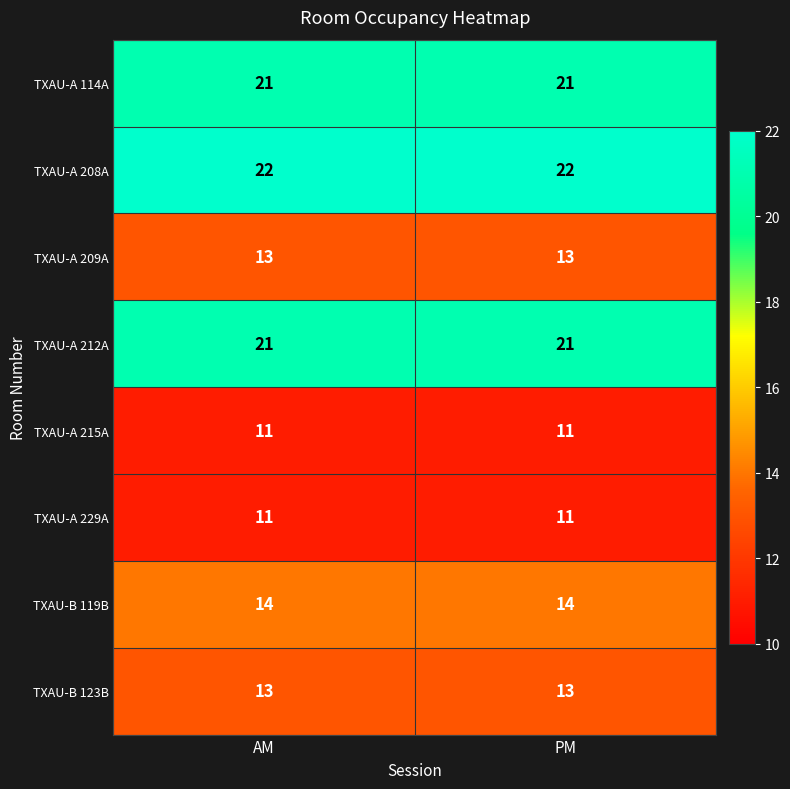

Which series has the largest total across all categories?

TXAU-A 208A